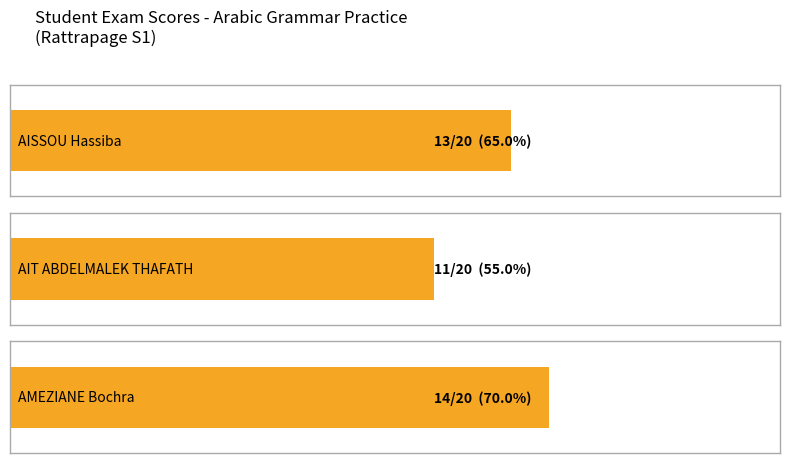

Reading left to right, what are all the values shown in this chart?

Average utilization: AISSOU Hassiba=13	AIT ABDELMALEK THAFATH=11	AMEZIANE Bochra=14
Maximum utilization: AISSOU Hassiba=13	AIT ABDELMALEK THAFATH=11	AMEZIANE Bochra=14